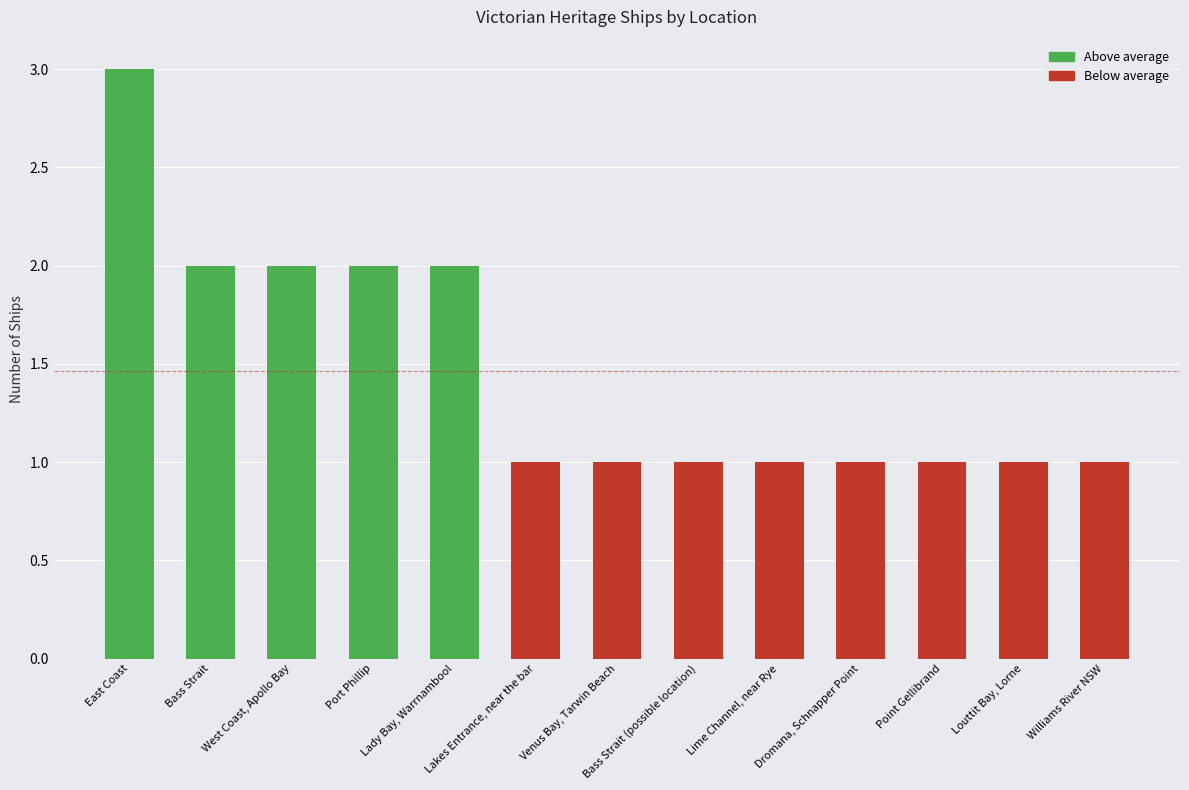

Reading right to left, what are all the values shown in this chart?

1	1	1	1	1	1	1	1	2	2	2	2	3